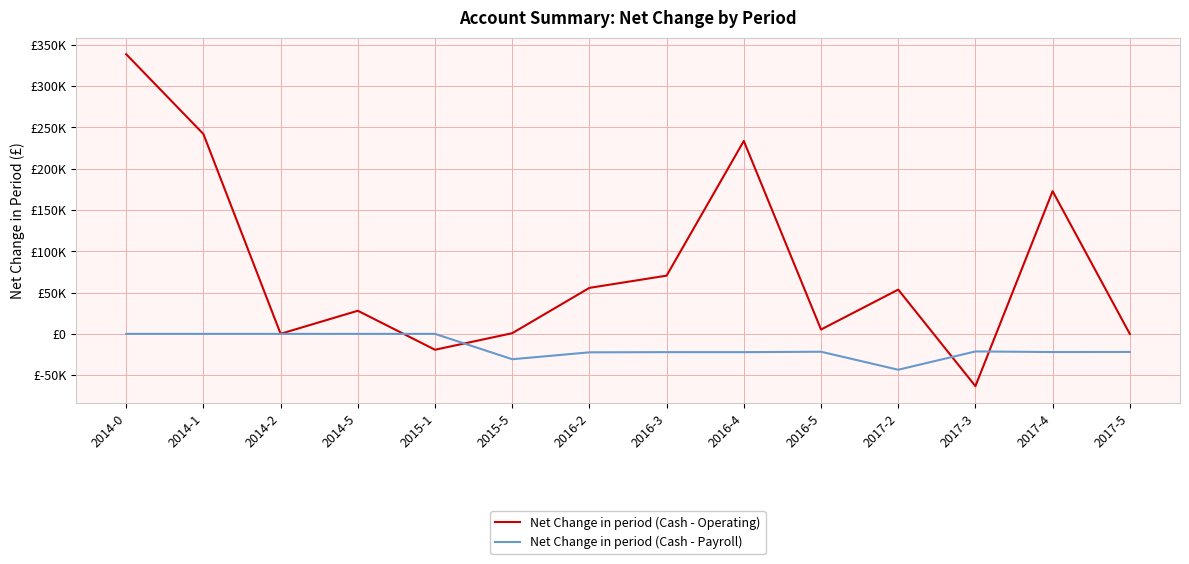

True or false: Net Change in period (Cash - Payroll) and Net Change in period (Cash - Operating) intersect in this chart.

True